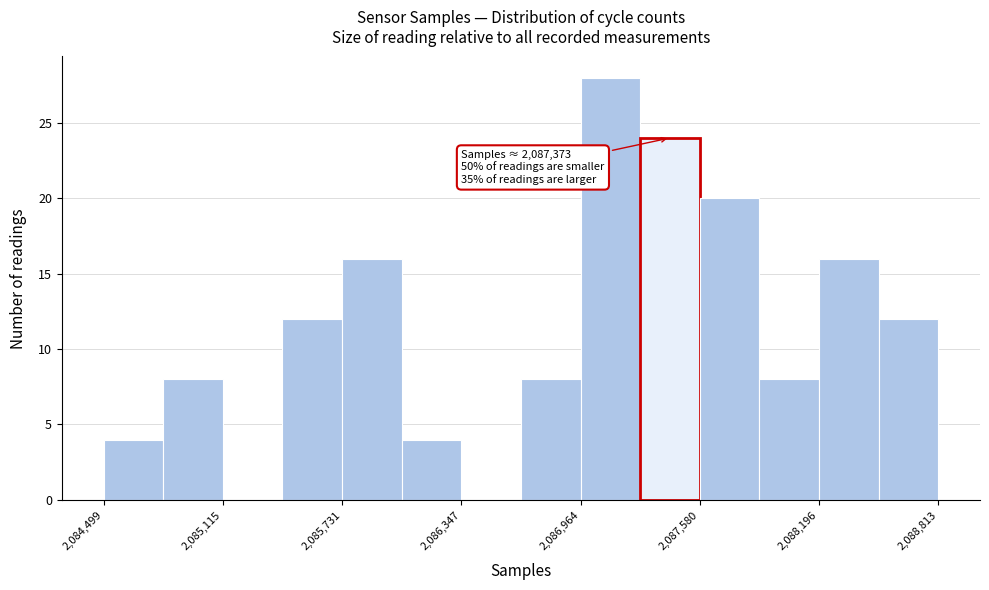

Read against the x-axis, roughly where is the centre of the tallest bar?

2087100